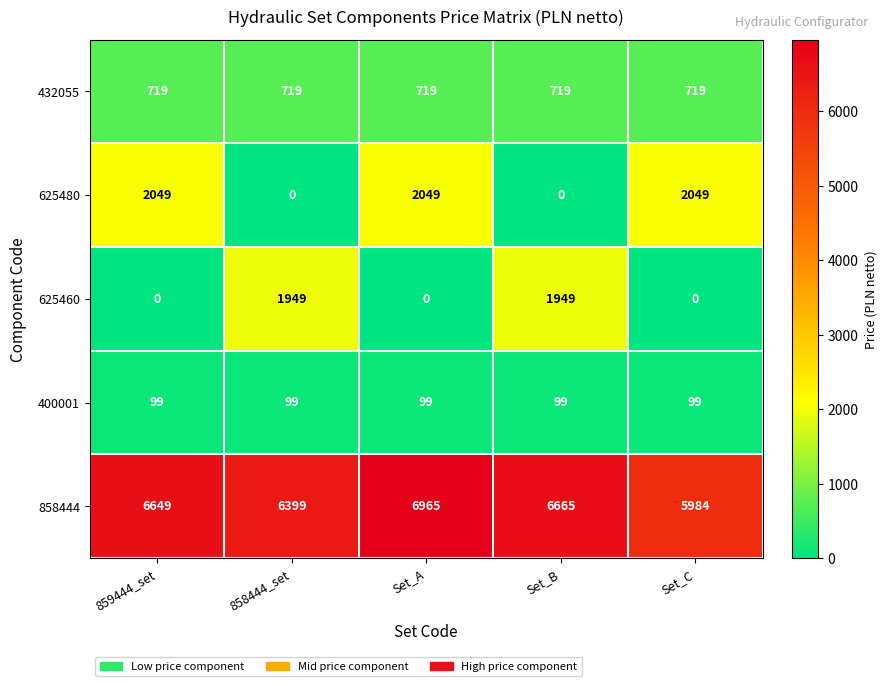

Is it true that 625480 equals 3306 at Set_A?

False